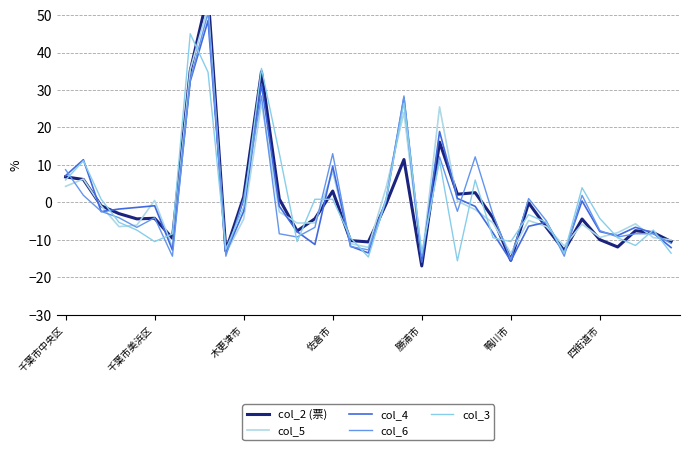

List the series in order of their peak value, lowest first.

col_3, col_4, col_6, col_5, col_2 (票)